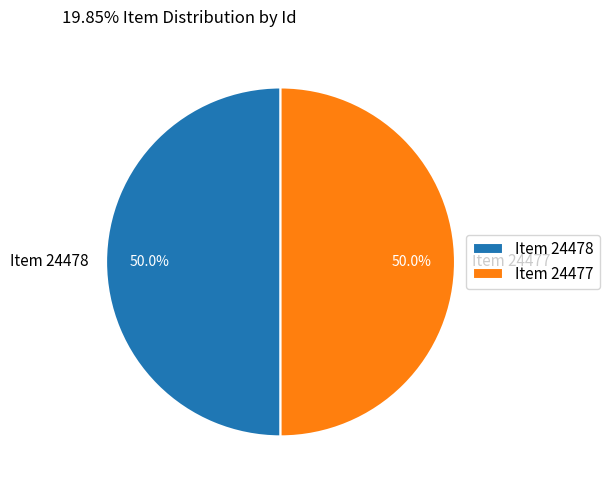

How many slices are in this pie chart?

2